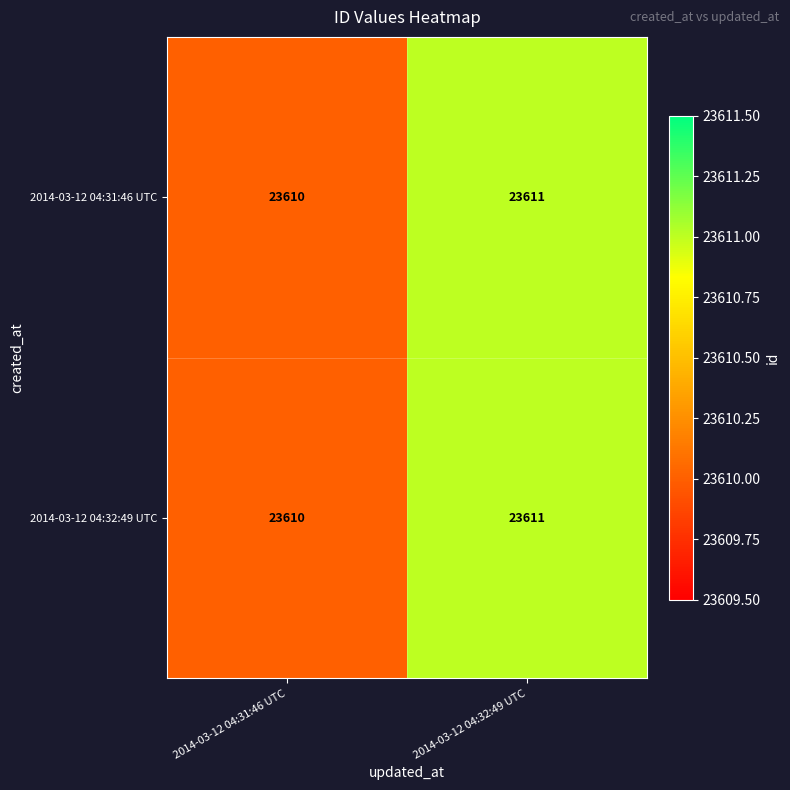

What is the sum of all 2014-03-12 04:31:46 UTC values?

47221